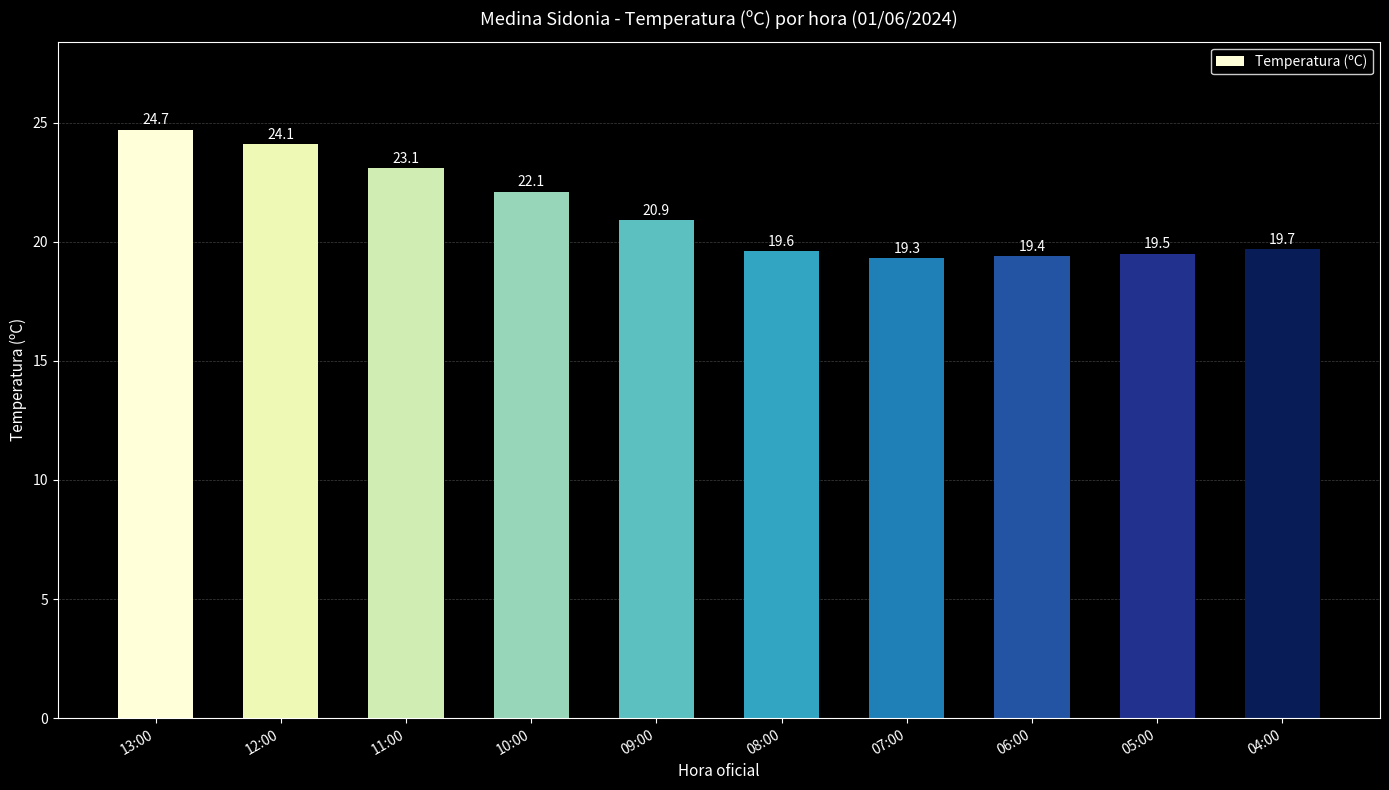

List the labels in order of value, largest first.

13:00, 12:00, 11:00, 10:00, 09:00, 04:00, 08:00, 05:00, 06:00, 07:00